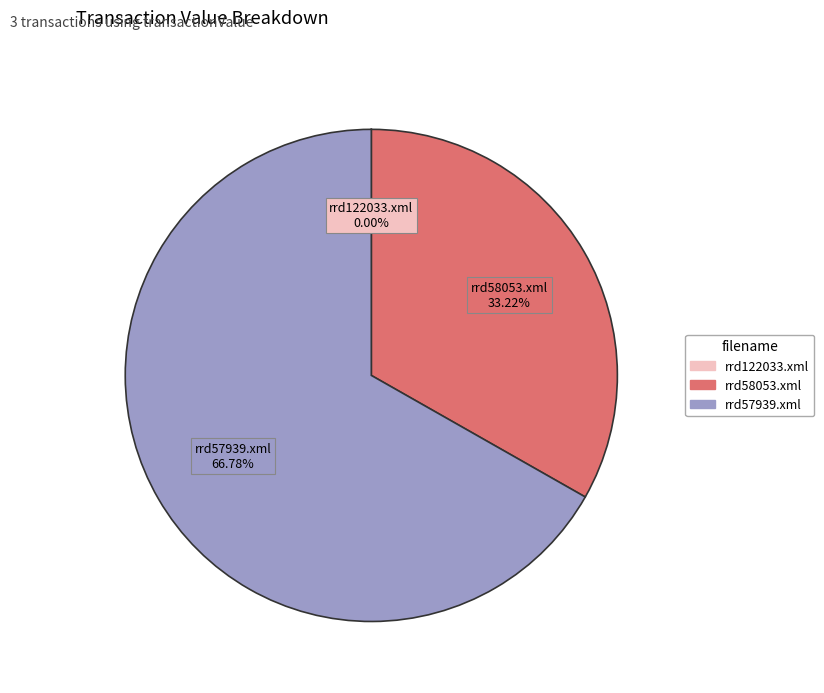

What is the total percentage of rrd58053.xml and rrd57939.xml?

100.0%